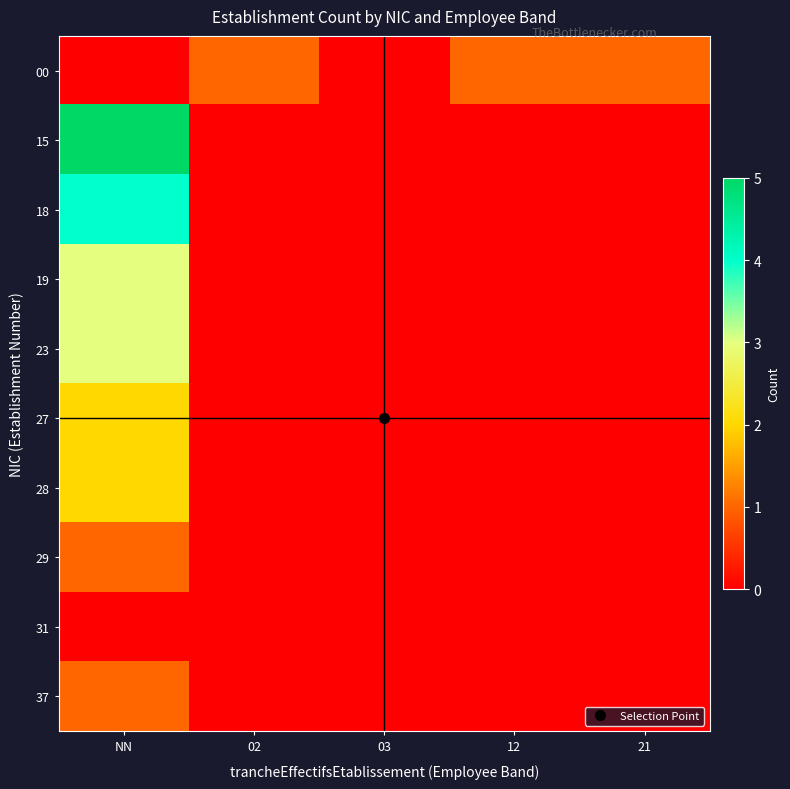

Reading left to right, extract all data points from this chart.

00: NN=0	02=1	03=0	12=1	21=1
15: NN=5	02=0	03=0	12=0	21=0
18: NN=4	02=0	03=0	12=0	21=0
19: NN=3	02=0	03=0	12=0	21=0
23: NN=3	02=0	03=0	12=0	21=0
27: NN=2	02=0	03=0	12=0	21=0
28: NN=2	02=0	03=0	12=0	21=0
29: NN=1	02=0	03=0	12=0	21=0
31: NN=0	02=0	03=0	12=0	21=0
37: NN=1	02=0	03=0	12=0	21=0